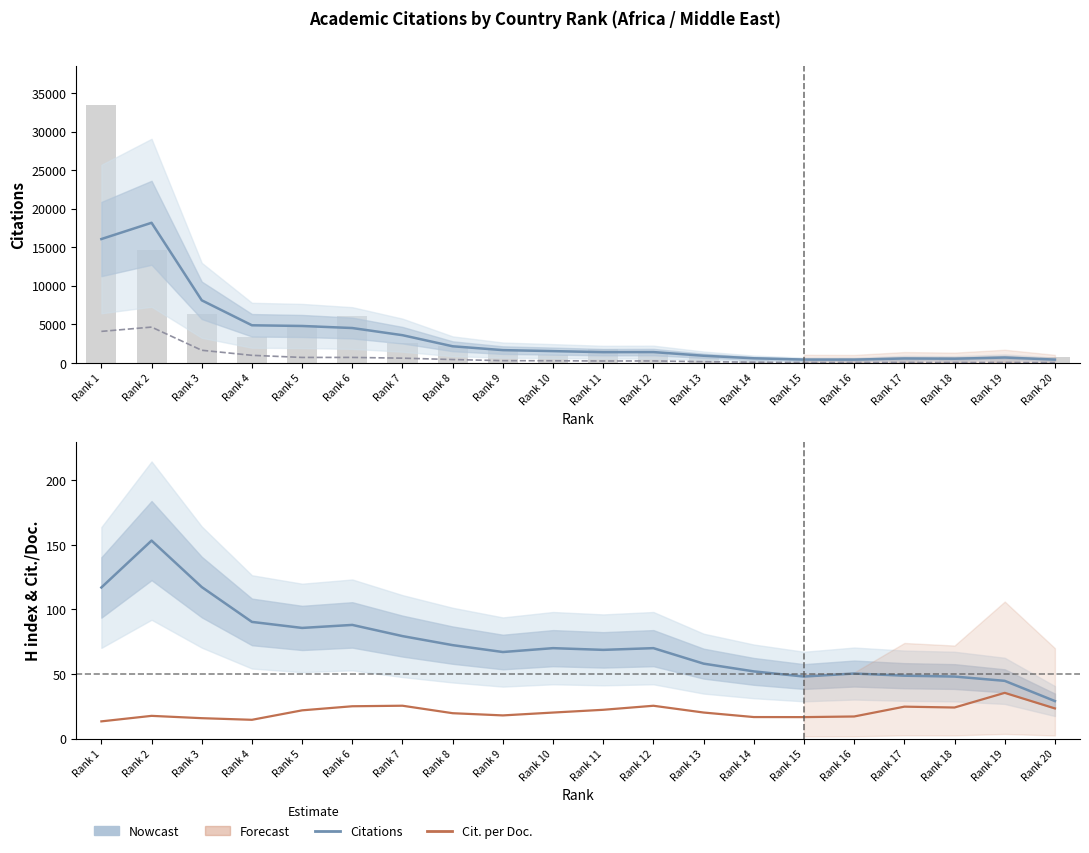

What is the spread (max minus min) of values at Rank 7?

3550.9